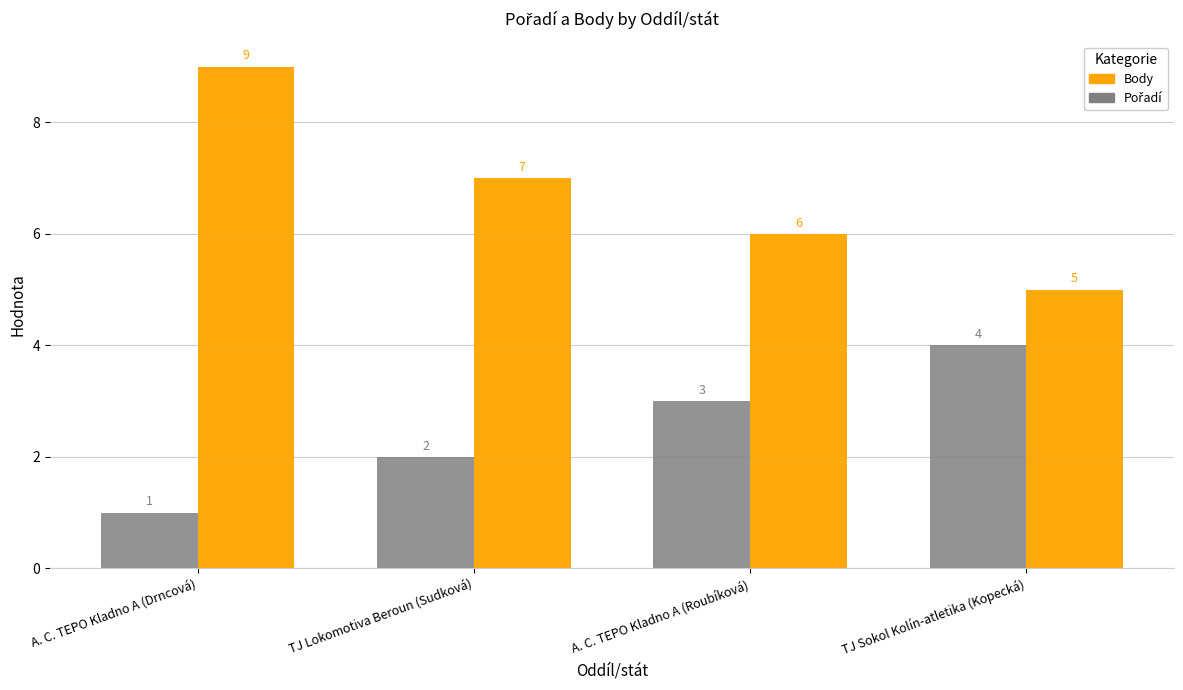

How many Body values are between 6 and 9?

3